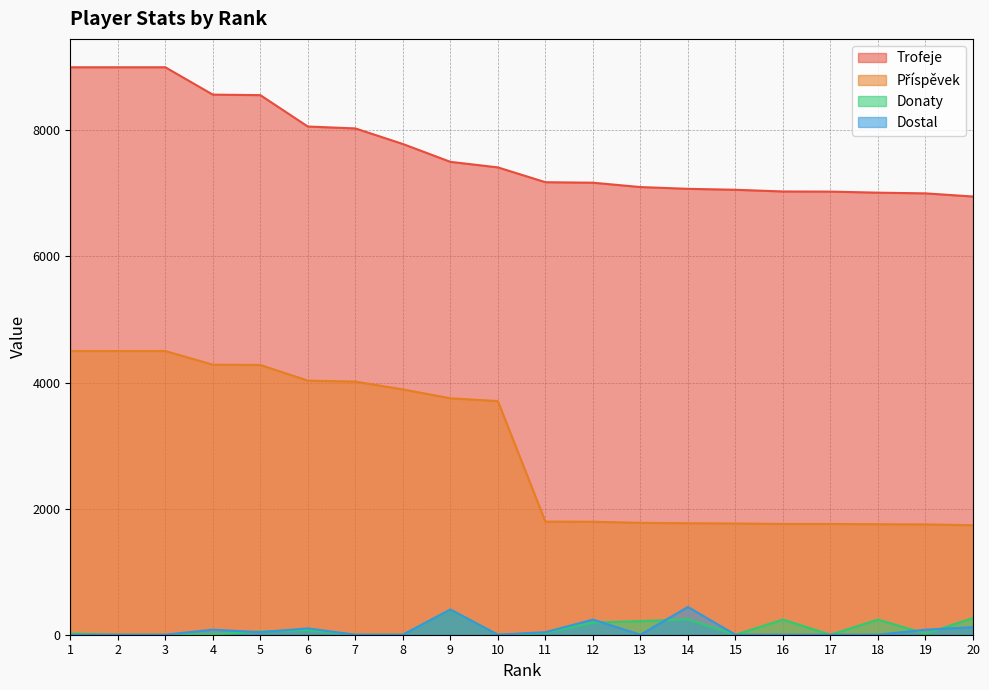

At which category is the sum across all series the highest?

1